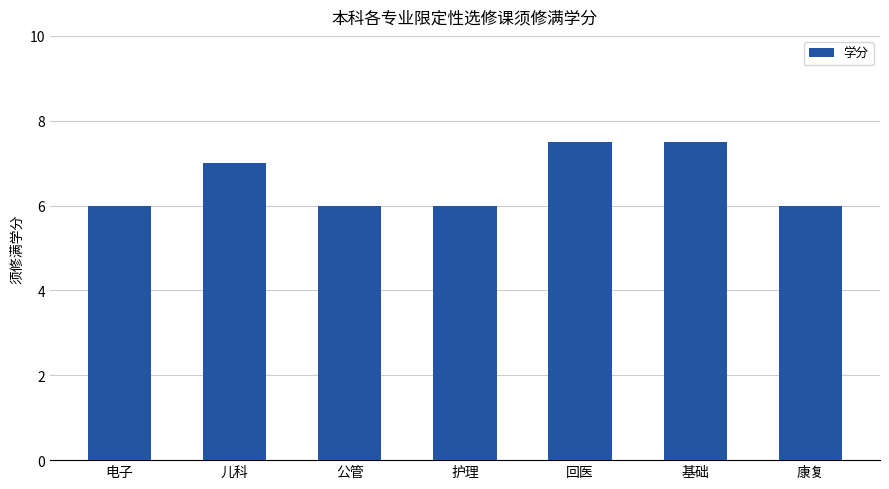

How many bars are there in total?

7